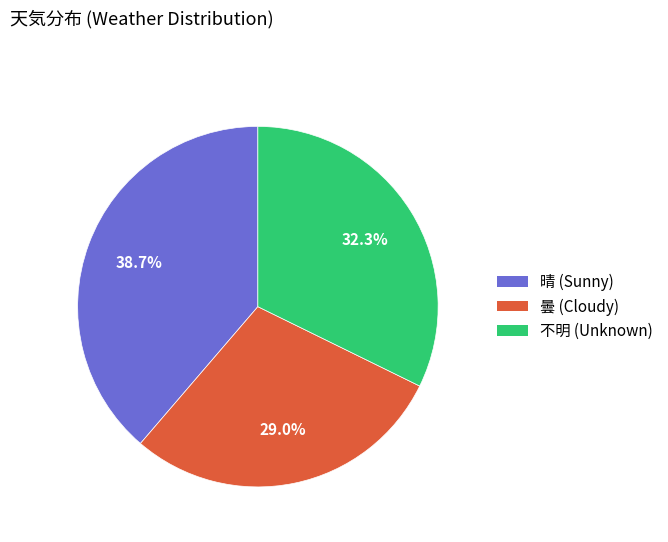

To the nearest percent, what is the average slice percentage?

33%